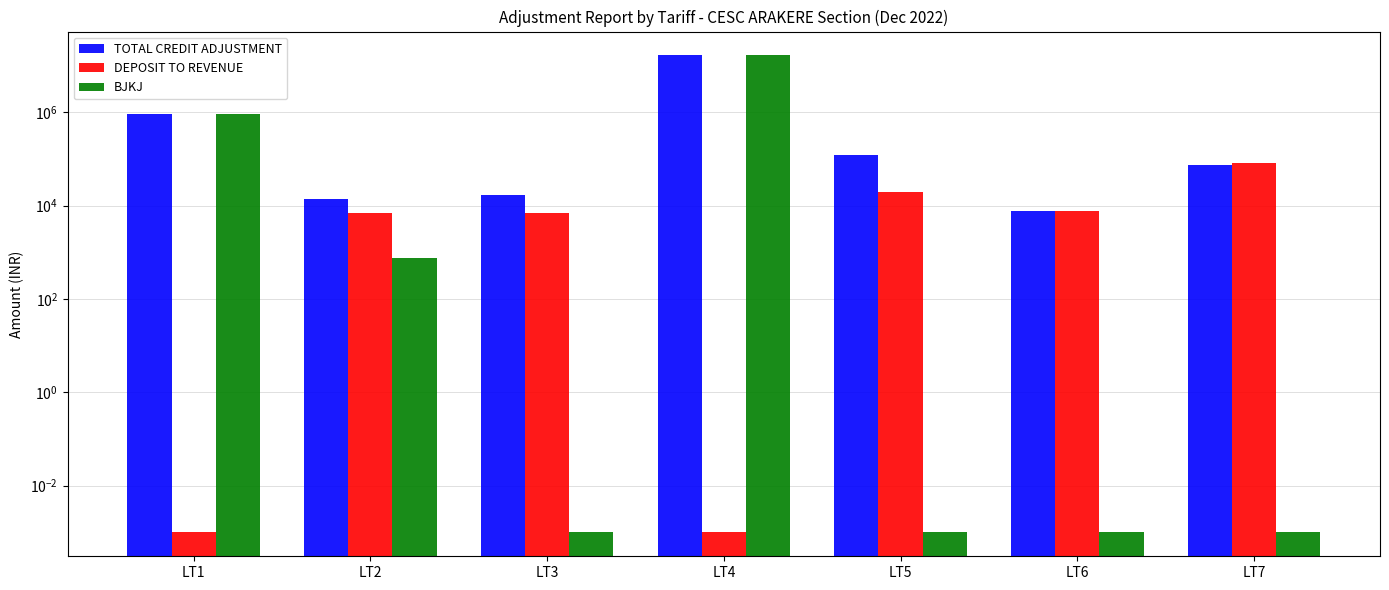

What is the difference between the DEPOSIT TO REVENUE values at LT6 and LT2?

798.0